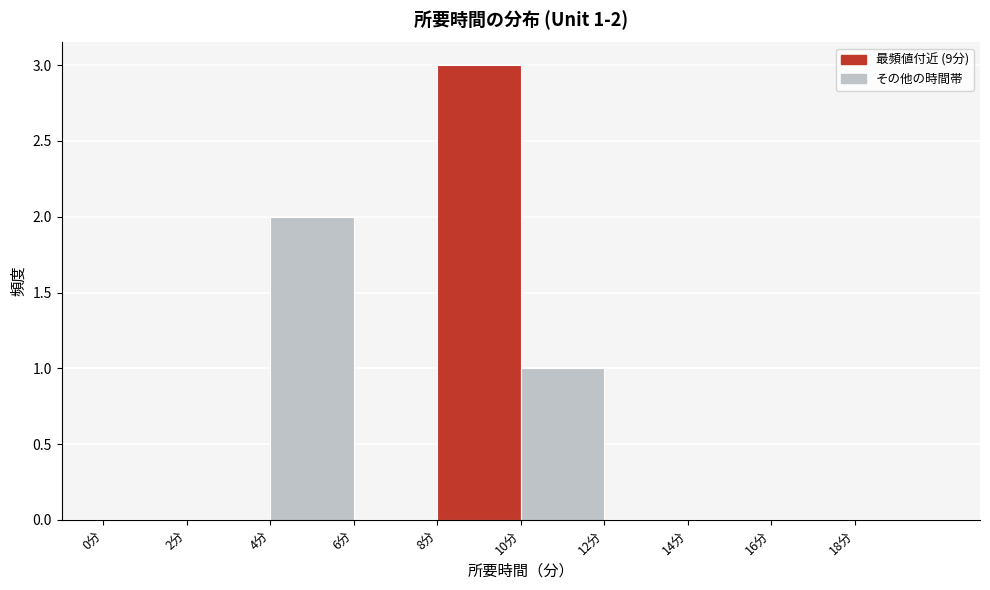

Over which range of the x-axis is the bar tallest?

8 to 10